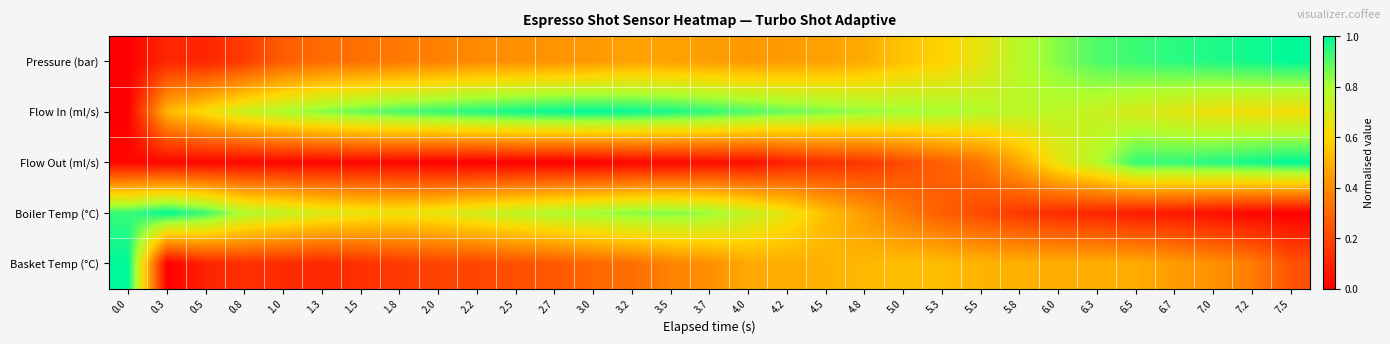

Reading left to right, list all the values displayed in this chart.

Pressure (bar): 0.0=0.0	0.3=0.1	0.5=0.1	0.8=0.2	1.0=0.3	1.3=0.3	1.5=0.3	1.8=0.3	2.0=0.4	2.2=0.4	2.5=0.4	2.7=0.4	3.0=0.4	3.2=0.5	3.5=0.5	3.7=0.4	4.0=0.4	4.2=0.4	4.5=0.5	4.8=0.5	5.0=0.5	5.3=0.6	5.5=0.7	5.8=0.8	6.0=0.8	6.3=0.9	6.5=0.9	6.7=1.0	7.0=1.0	7.2=1.0	7.5=1.0
Flow In (ml/s): 0.0=0.0	0.3=0.5	0.5=0.6	0.8=0.7	1.0=0.8	1.3=0.8	1.5=0.9	1.8=0.9	2.0=0.9	2.2=1.0	2.5=1.0	2.7=1.0	3.0=1.0	3.2=1.0	3.5=1.0	3.7=0.9	4.0=0.9	4.2=0.9	4.5=0.9	4.8=0.8	5.0=0.8	5.3=0.8	5.5=0.8	5.8=0.8	6.0=0.8	6.3=0.7	6.5=0.7	6.7=0.7	7.0=0.6	7.2=0.6	7.5=0.6
Flow Out (ml/s): 0.0=0.0	0.3=0.0	0.5=0.0	0.8=0.0	1.0=0.0	1.3=0.0	1.5=0.0	1.8=0.0	2.0=0.0	2.2=0.0	2.5=0.0	2.7=0.0	3.0=0.0	3.2=0.0	3.5=0.0	3.7=0.0	4.0=0.0	4.2=0.1	4.5=0.1	4.8=0.2	5.0=0.2	5.3=0.3	5.5=0.3	5.8=0.5	6.0=0.7	6.3=0.8	6.5=0.9	6.7=0.9	7.0=1.0	7.2=1.0	7.5=1.0
Boiler Temp (°C): 0.0=0.9	0.3=1.0	0.5=0.9	0.8=0.8	1.0=0.7	1.3=0.7	1.5=0.7	1.8=0.6	2.0=0.7	2.2=0.7	2.5=0.8	2.7=0.8	3.0=0.8	3.2=0.8	3.5=0.8	3.7=0.8	4.0=0.7	4.2=0.7	4.5=0.5	4.8=0.4	5.0=0.3	5.3=0.3	5.5=0.2	5.8=0.2	6.0=0.1	6.3=0.1	6.5=0.1	6.7=0.1	7.0=0.0	7.2=0.0	7.5=0.0
Basket Temp (°C): 0.0=1.0	0.3=0.0	0.5=0.1	0.8=0.1	1.0=0.1	1.3=0.1	1.5=0.1	1.8=0.2	2.0=0.2	2.2=0.2	2.5=0.2	2.7=0.3	3.0=0.3	3.2=0.3	3.5=0.4	3.7=0.4	4.0=0.5	4.2=0.5	4.5=0.5	4.8=0.5	5.0=0.5	5.3=0.5	5.5=0.5	5.8=0.5	6.0=0.5	6.3=0.5	6.5=0.5	6.7=0.4	7.0=0.4	7.2=0.4	7.5=0.2